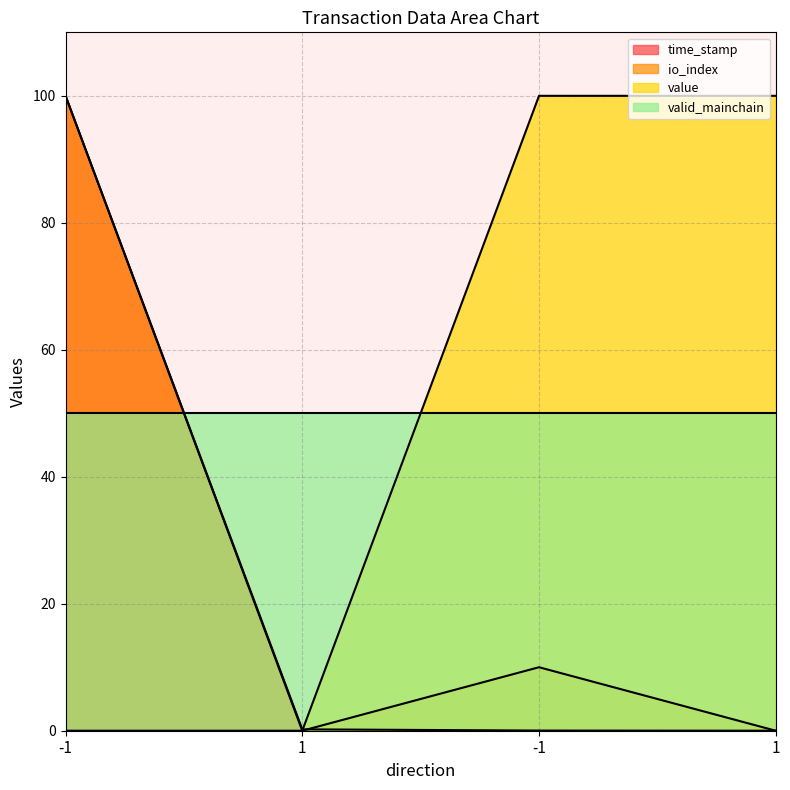

What are all the series names shown in the legend?

time_stamp, io_index, value, valid_mainchain